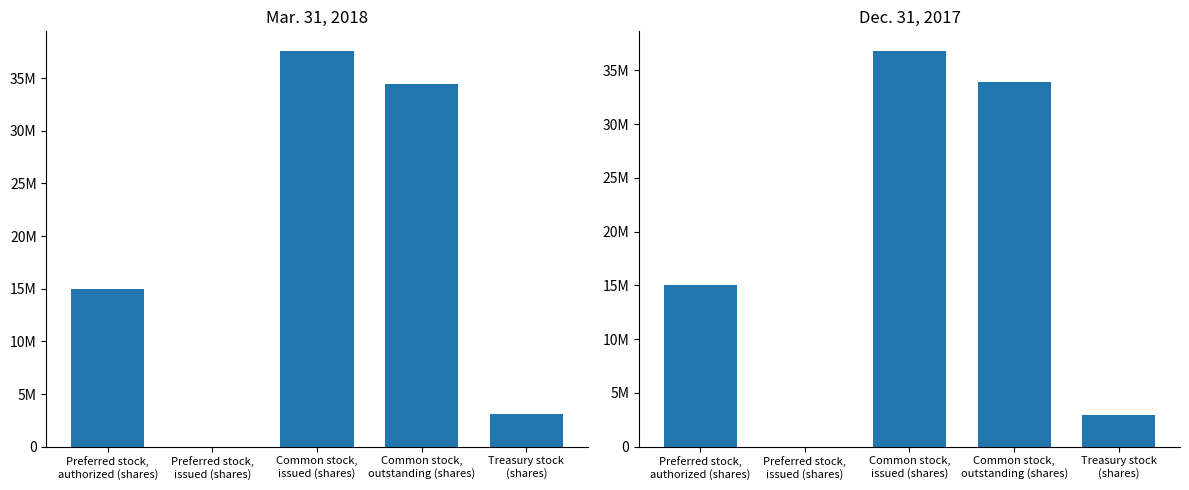

Reading right to left, what are all the values shown in this chart?

Mar. 31, 2018: Treasury stock
(shares)=3126011	Common stock,
outstanding (shares)=34442962	Common stock,
issued (shares)=37568973	Preferred stock,
issued (shares)=0	Preferred stock,
authorized (shares)=15000000
Dec. 31, 2017: Treasury stock
(shares)=2902018	Common stock,
outstanding (shares)=33888733	Common stock,
issued (shares)=36790751	Preferred stock,
issued (shares)=0	Preferred stock,
authorized (shares)=15000000